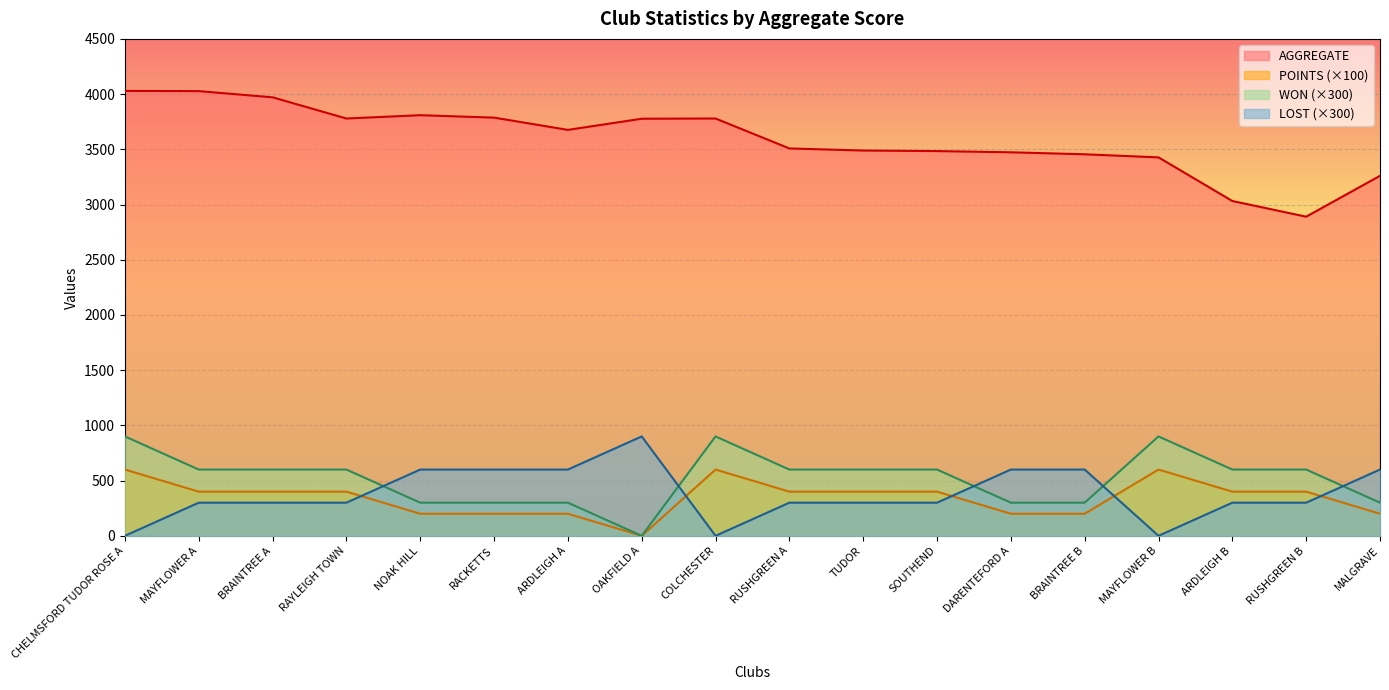

Which series has the largest total across all categories?

AGGREGATE